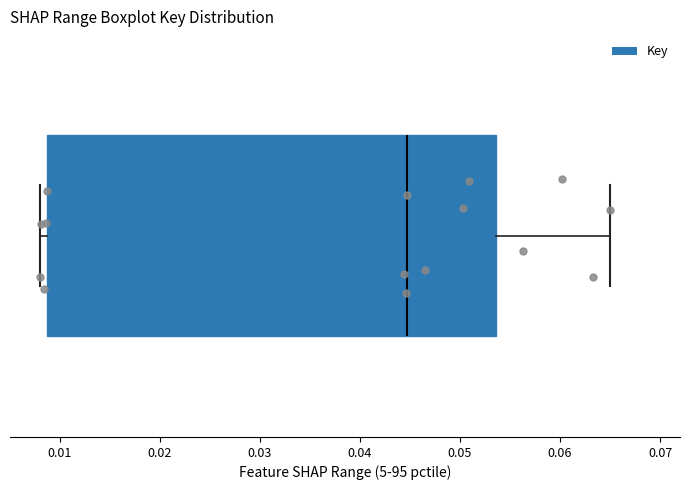

Transcribe this box plot: give where the median line is, the range the box spans, and where the two whiskers end, as read against the x-axis. The values are not printed on the chart, so give them approximately, as read against the axis.

median 0.045, box 0.009 to 0.054, whiskers 0.008 to 0.065